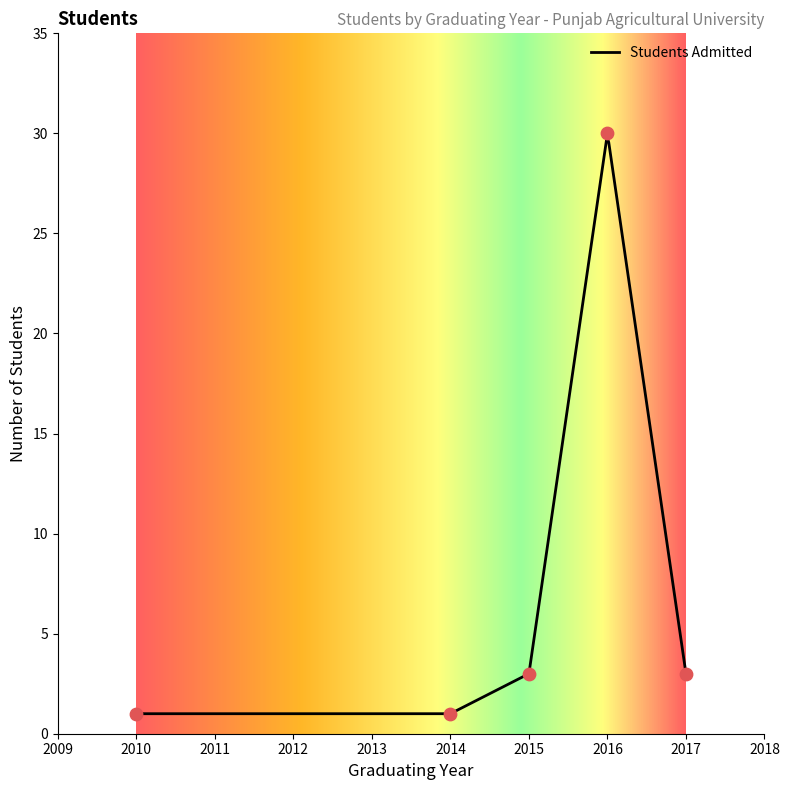

Between 2016 and 2016, which is larger?

2016